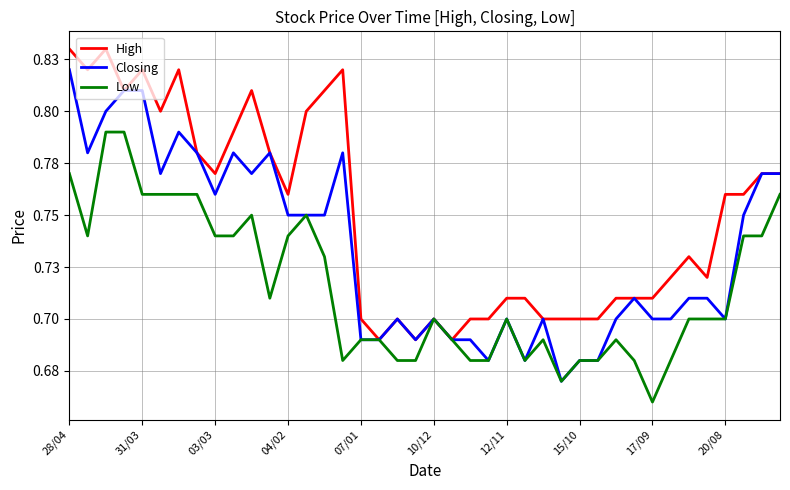

List the series in order of their peak value, lowest first.

Low, Closing, High